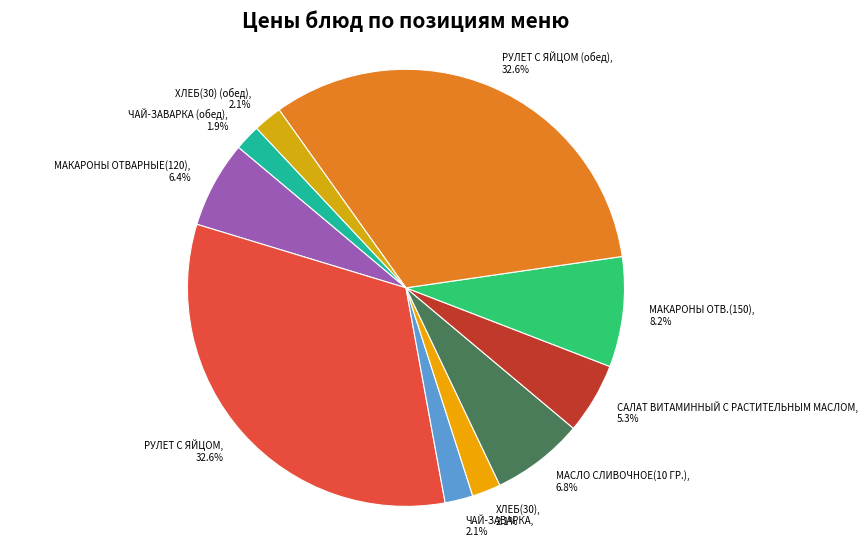

Does any single category account for the majority?

No